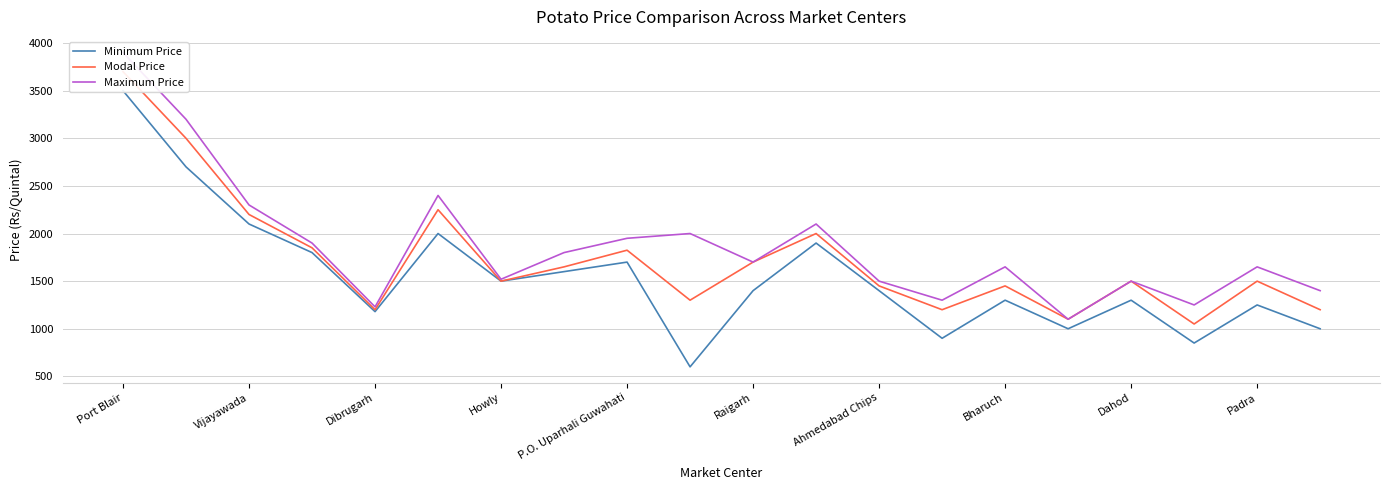

Reading left to right, what are all the values shown in this chart?

Minimum Price: 3500	2700	2100	1800	1180	2000	1500	1600	1700	600	1400	1900	1400	900	1300	1000	1300	850	1250	1000
Modal Price: 3700	3000	2200	1850	1200	2250	1500	1650	1825	1300	1700	2000	1450	1200	1450	1100	1500	1050	1500	1200
Maximum Price: 3900	3200	2300	1900	1230	2400	1520	1800	1950	2000	1700	2100	1500	1300	1650	1100	1500	1250	1650	1400